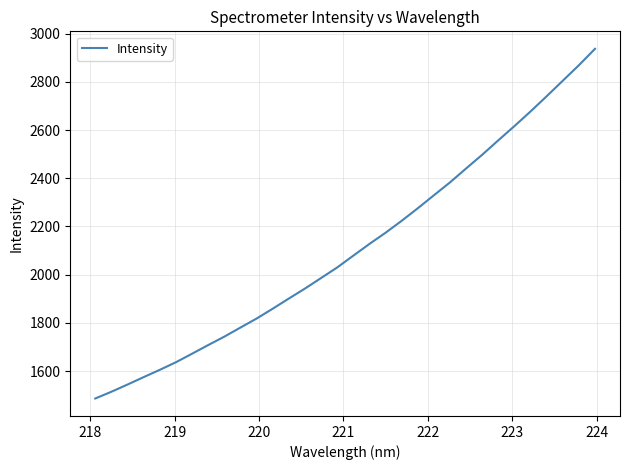

What is the minimum value shown in the chart?

1486.1